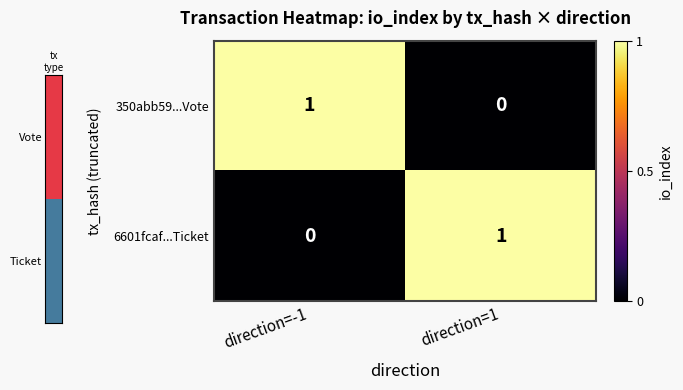

The value of 350abb59...Vote at direction=-1 is 1. True or false?

True